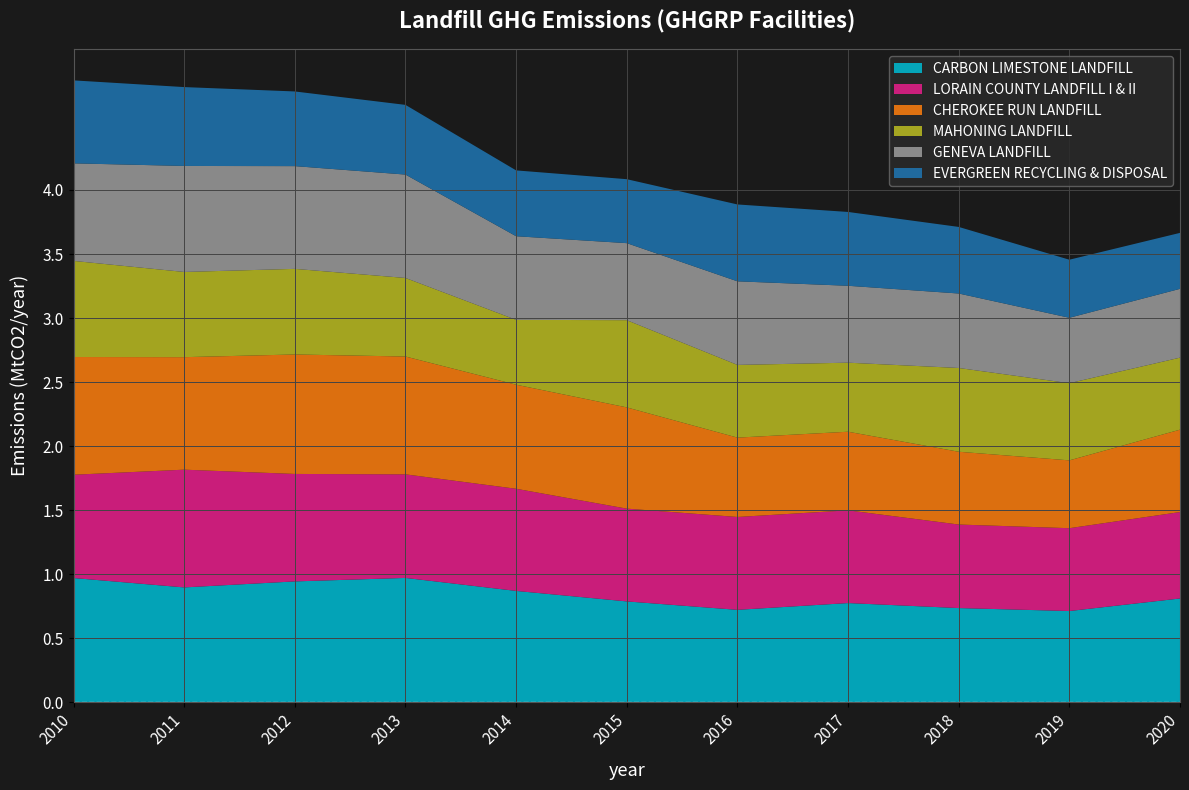

Reading right to left, what are all the values shown in this chart?

CARBON LIMESTONE LANDFILL: 2020=0.8	2019=0.7	2018=0.7	2017=0.8	2016=0.7	2015=0.8	2014=0.9	2013=1.0	2012=0.9	2011=0.9	2010=1.0
LORAIN COUNTY LANDFILL I & II: 2020=0.7	2019=0.6	2018=0.7	2017=0.7	2016=0.7	2015=0.7	2014=0.8	2013=0.8	2012=0.8	2011=0.9	2010=0.8
CHEROKEE RUN LANDFILL: 2020=0.6	2019=0.5	2018=0.6	2017=0.6	2016=0.6	2015=0.8	2014=0.8	2013=0.9	2012=0.9	2011=0.9	2010=0.9
MAHONING LANDFILL: 2020=0.6	2019=0.6	2018=0.7	2017=0.5	2016=0.6	2015=0.7	2014=0.5	2013=0.6	2012=0.7	2011=0.7	2010=0.8
GENEVA LANDFILL: 2020=0.5	2019=0.5	2018=0.6	2017=0.6	2016=0.7	2015=0.6	2014=0.7	2013=0.8	2012=0.8	2011=0.8	2010=0.8
EVERGREEN RECYCLING & DISPOSAL: 2020=0.4	2019=0.5	2018=0.5	2017=0.6	2016=0.6	2015=0.5	2014=0.5	2013=0.5	2012=0.6	2011=0.6	2010=0.6